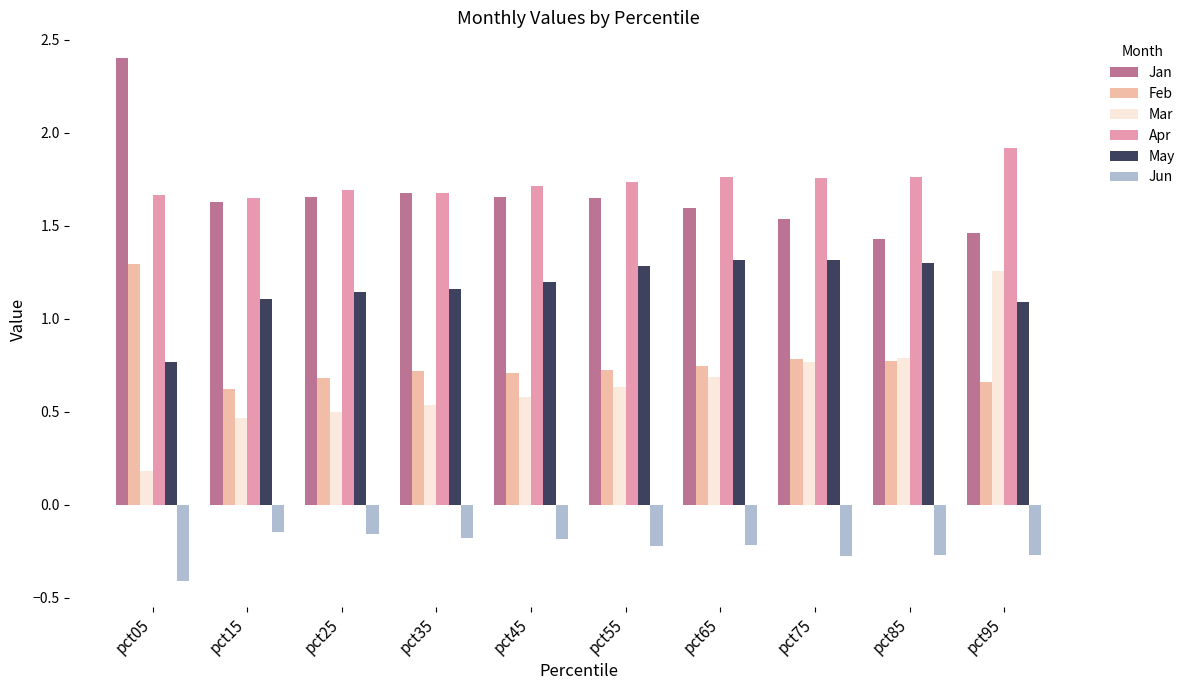

What is the difference between the maximum and minimum values in the Jan series?

1.0